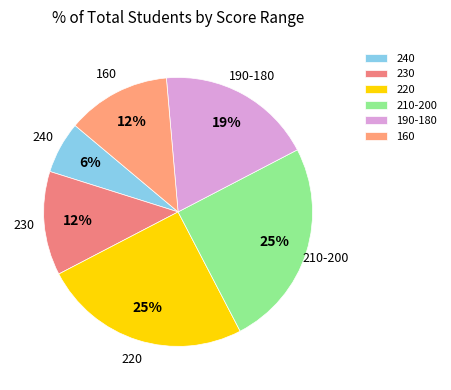

Do 160 and 230 together represent more than half of the pie?

No